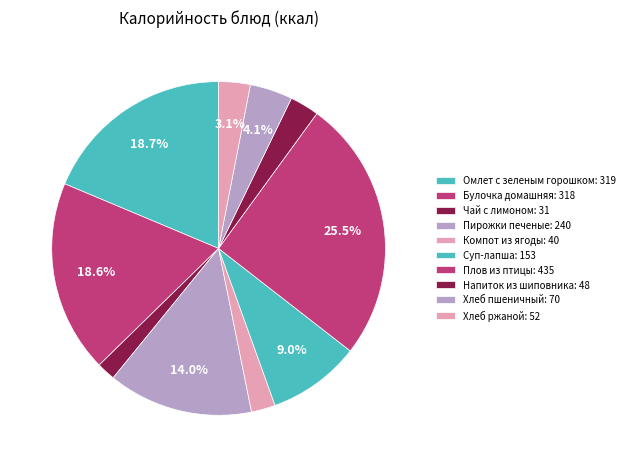

Rank the categories by value from highest to lowest.

Плов из птицы, Омлет с зеленым горошком, Булочка домашняя, Пирожки печеные, Суп-лапша, Хлеб пшеничный, Хлеб ржаной, Напиток из шиповника, Компот из ягоды, Чай с лимоном